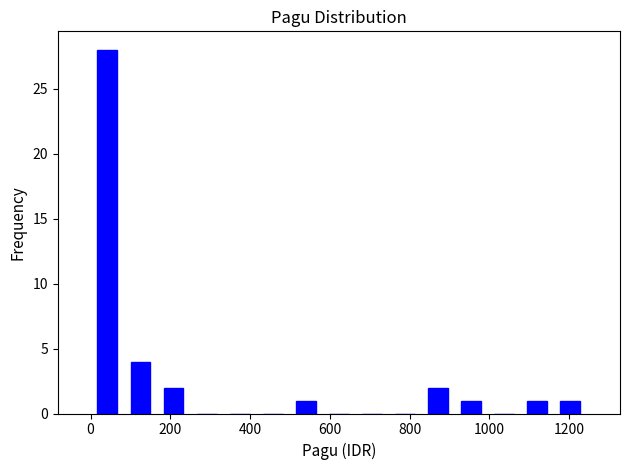

Reading left to right, list every bar in this chart as the range it spans on the x-axis followed by its height. Neither the bar edges nor the heights are printed on the chart, so give them approximately, as read against the axes.

0 to 80: 28
80 to 160: 4
160 to 240: 2
240 to 340: 0
340 to 420: 0
420 to 500: 0
500 to 580: 1
580 to 660: 0
660 to 740: 0
740 to 840: 0
840 to 920: 2
920 to 1000: 1
1000 to 1080: 0
1080 to 1160: 1
1160 to 1240: 1